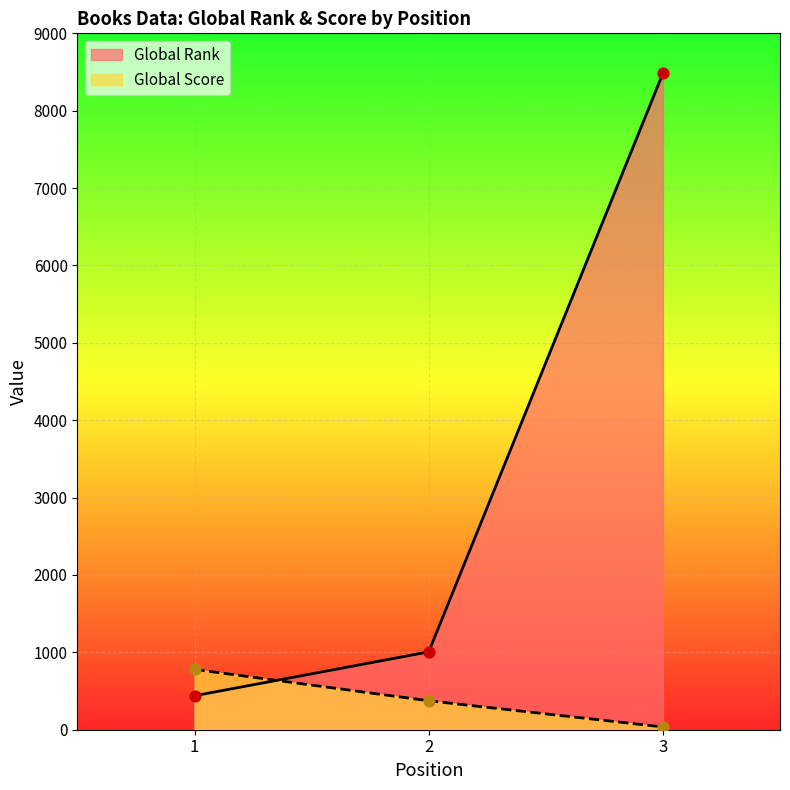

What is the total value across all series at 1?

1219